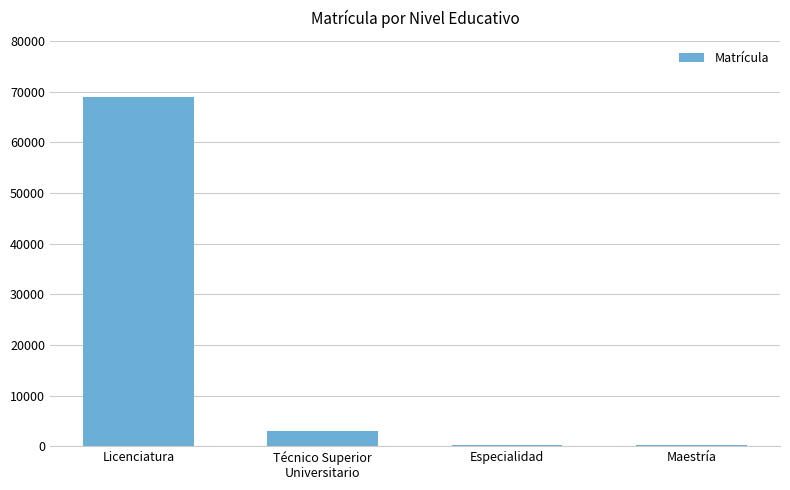

The chart shows a value of 234 at Especialidad. True or false?

True